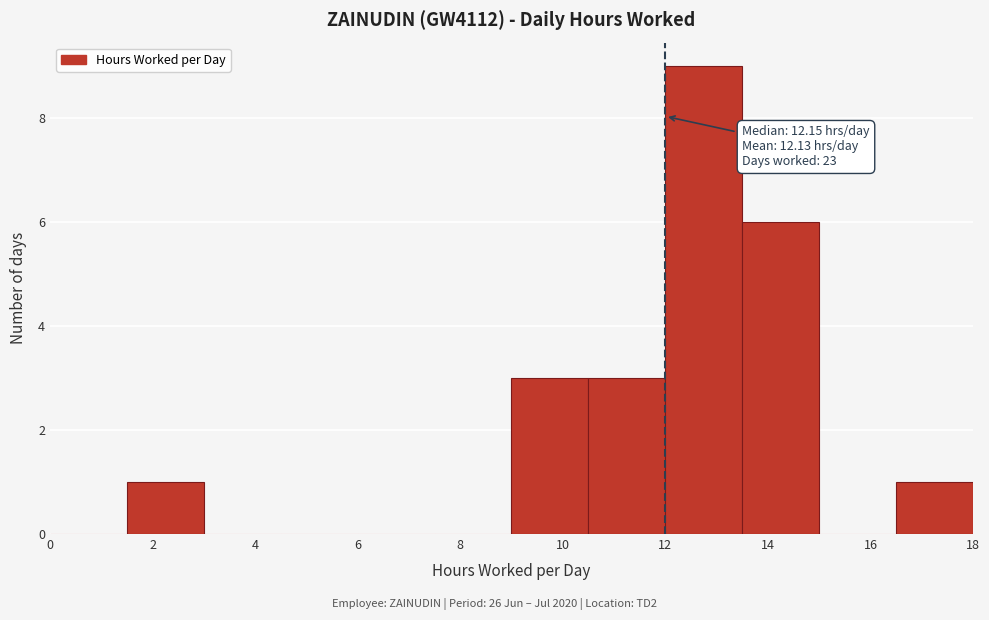

Over which range of the x-axis is the bar tallest?

12.0 to 13.5